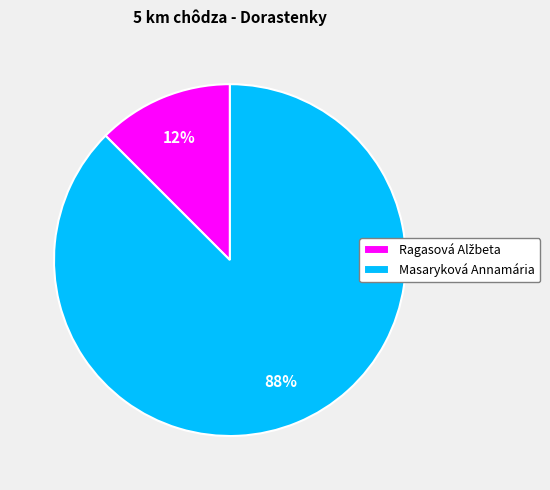

Count the number of slices in the pie.

2